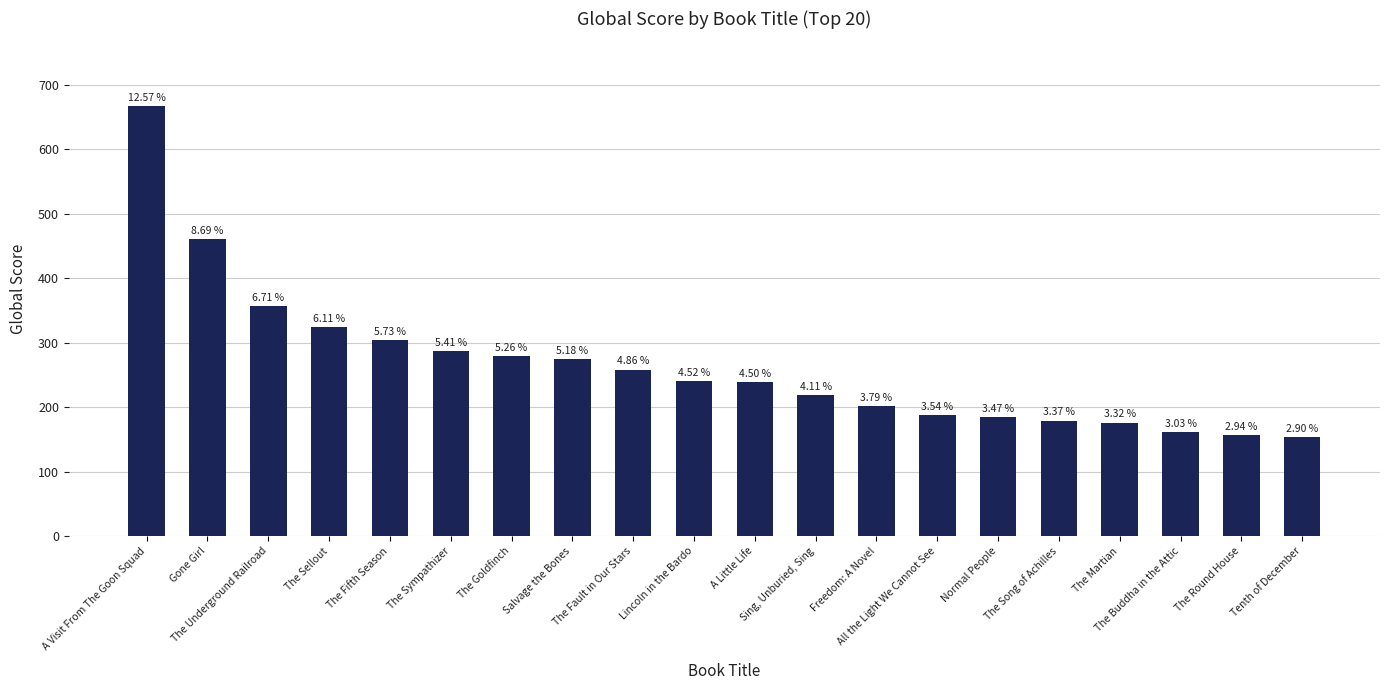

Does the chart contain any negative values?

No